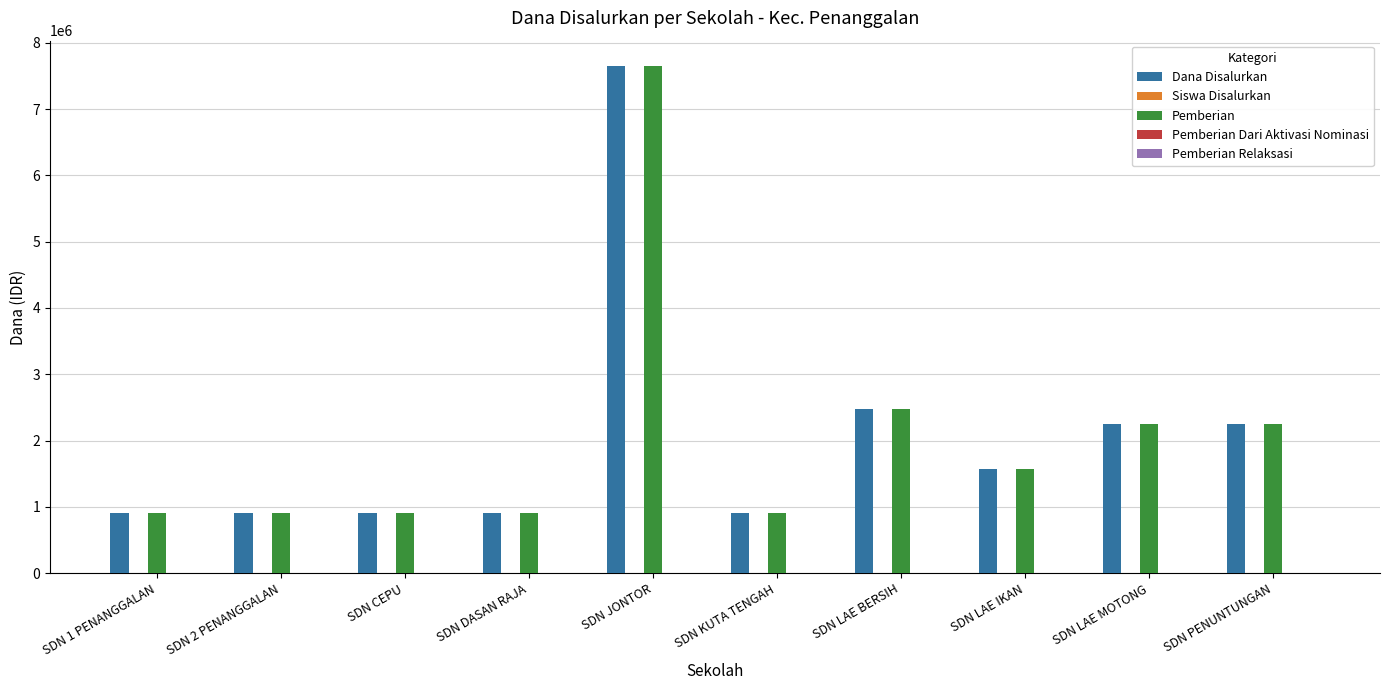

What is the sum of all Dana Disalurkan values?

20700000